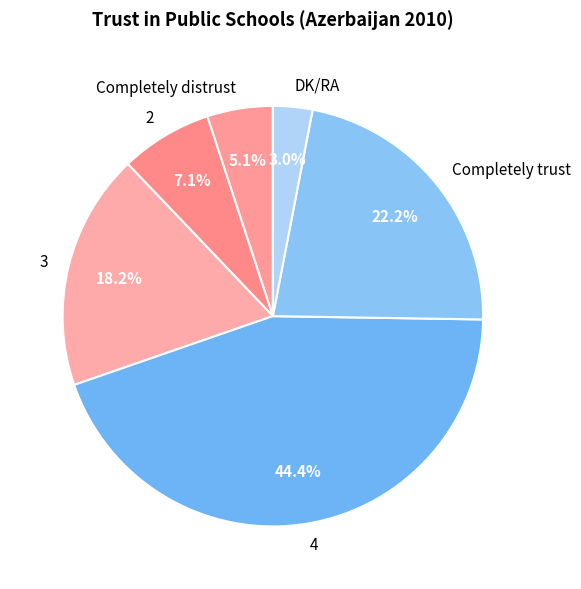

How much of the chart is everything except 3?

81.8%